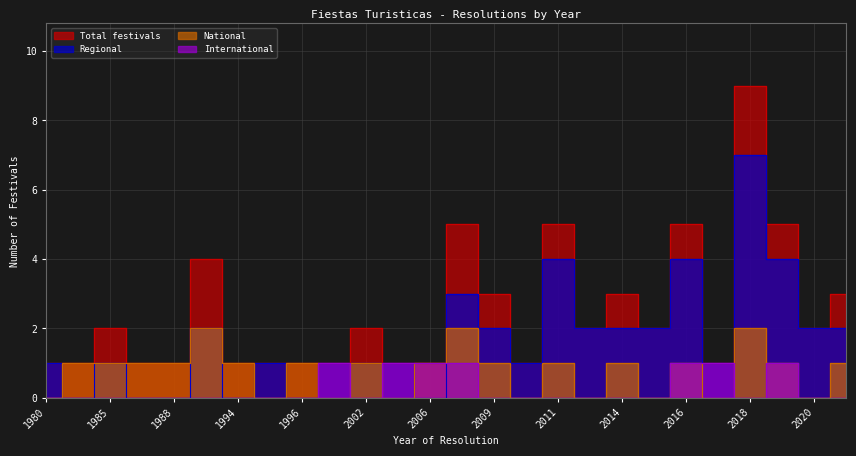

At which label is National closest to 1?

1984